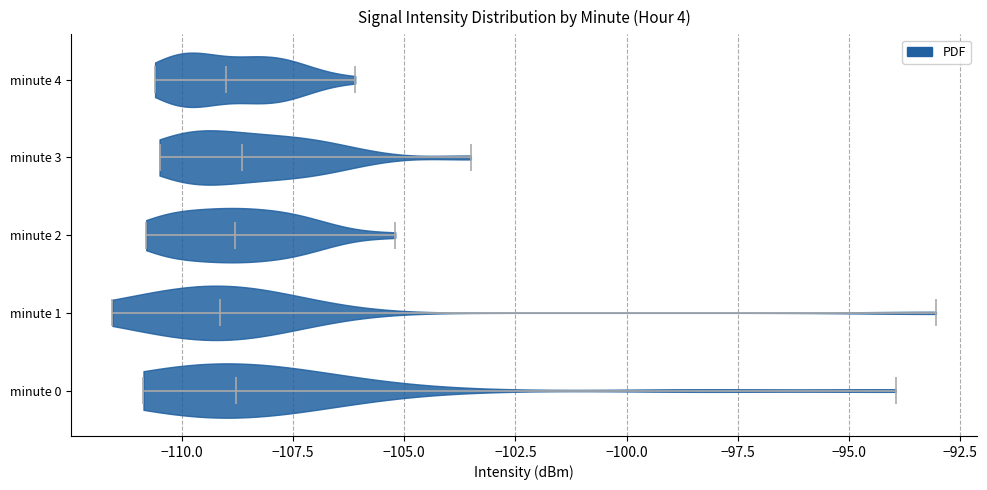

What is the lowest point the violin for minute 0 reaches on the x-axis? The values are not printed on the chart, so give them approximately, as read against the axis.

-111.0